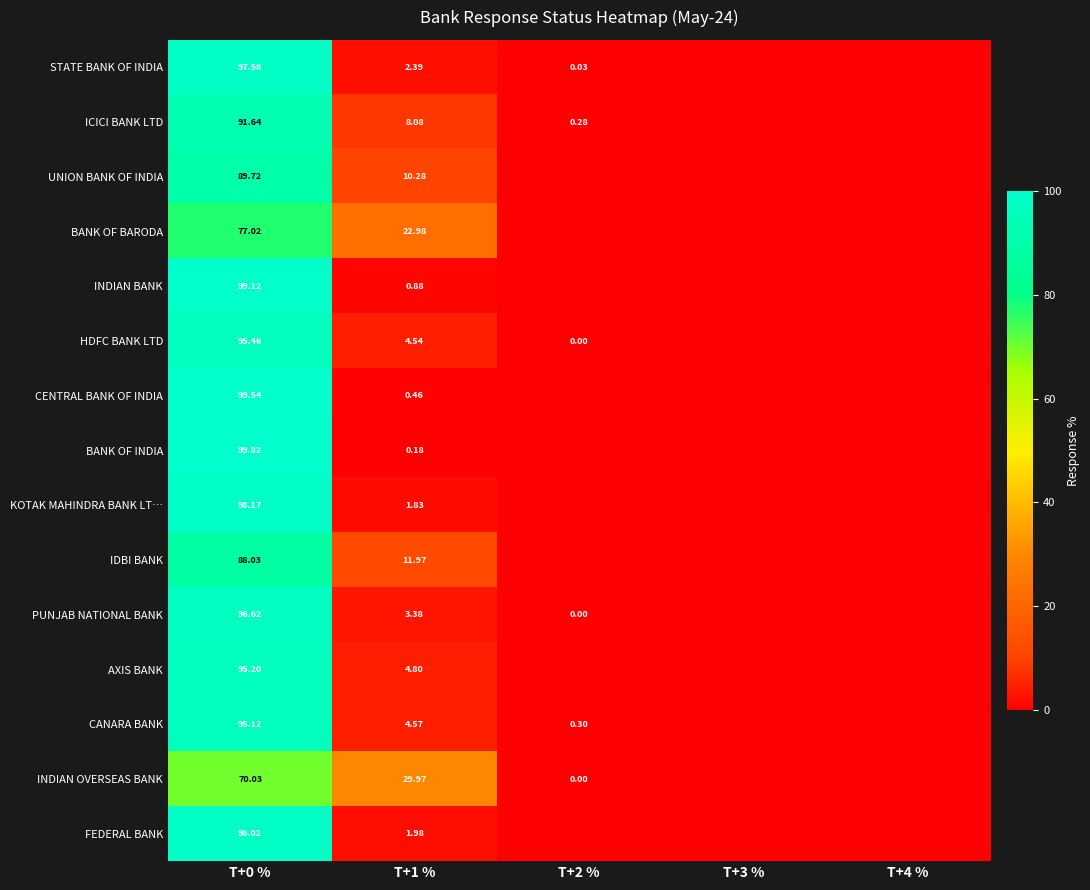

Is the value of BANK OF INDIA at T+1 % greater than the value of FEDERAL BANK at T+1 %?

No